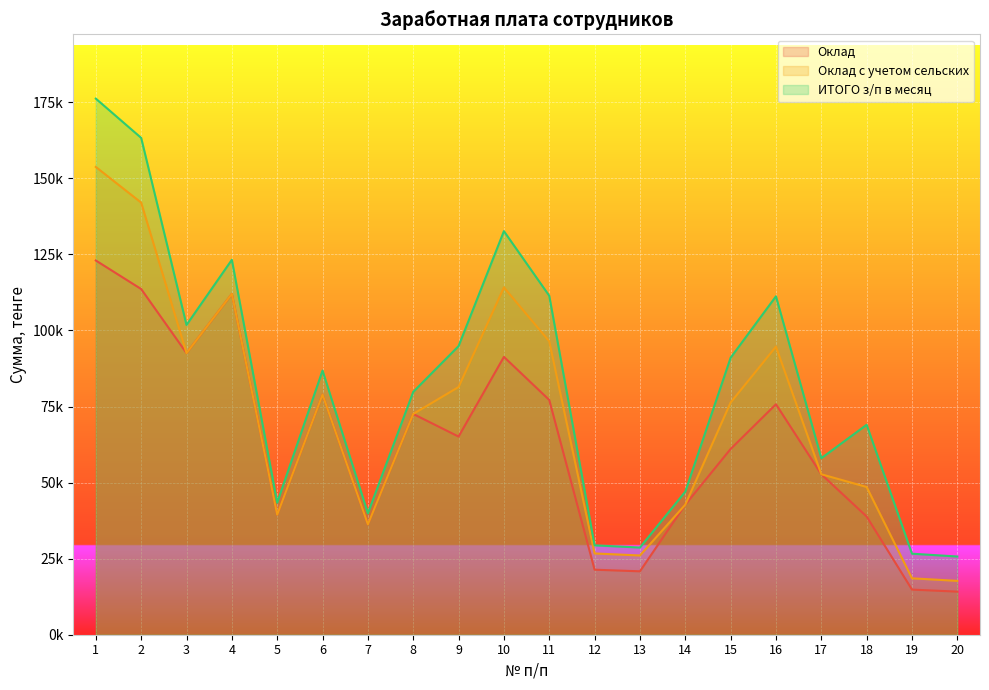

Reading right to left, transcribe all the data shown in this chart.

Оклад: 20=14157.6	19=14830.1	18=38844.9	17=52737.1	16=75743.2	15=61054.7	14=42738.3	13=20838.2	12=21369.1	11=77158.9	10=91316.5	9=65125.0	8=72557.7	7=36278.8	6=78928.6	5=39464.3	4=112022.0	3=92555.3	2=113614.7	1=122994.1
Оклад с учетом сельских: 20=17697.0	19=18537.6	18=48556.1	17=52737.1	16=94678.9	15=76318.3	14=42738.3	13=26047.8	12=26711.4	11=96448.6	10=114145.6	9=81406.2	8=72557.7	7=36278.8	6=78928.6	5=39464.3	4=112022.0	3=92555.3	2=142018.4	1=153742.7
ИТОГО з/п в месяц: 20=25703.5	19=26628.1	18=69005.2	17=58010.8	16=111225.6	15=91028.9	14=47012.1	13=28652.5	12=29382.5	11=111402.6	10=132639.0	9=94855.9	8=79813.5	7=39906.7	6=86821.5	5=43410.7	4=123224.2	3=101810.8	2=163299.1	1=176195.8